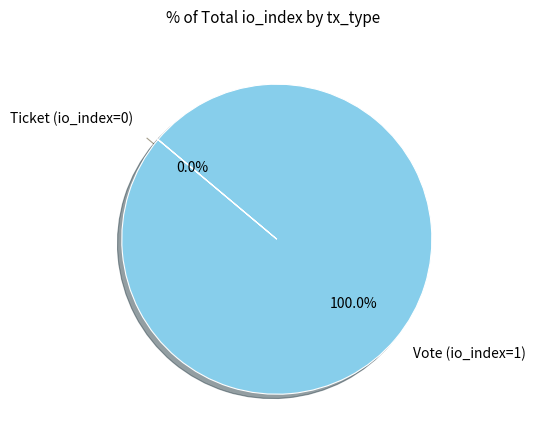

Is it true that Ticket (io_index=0) is 0% of the pie?

True